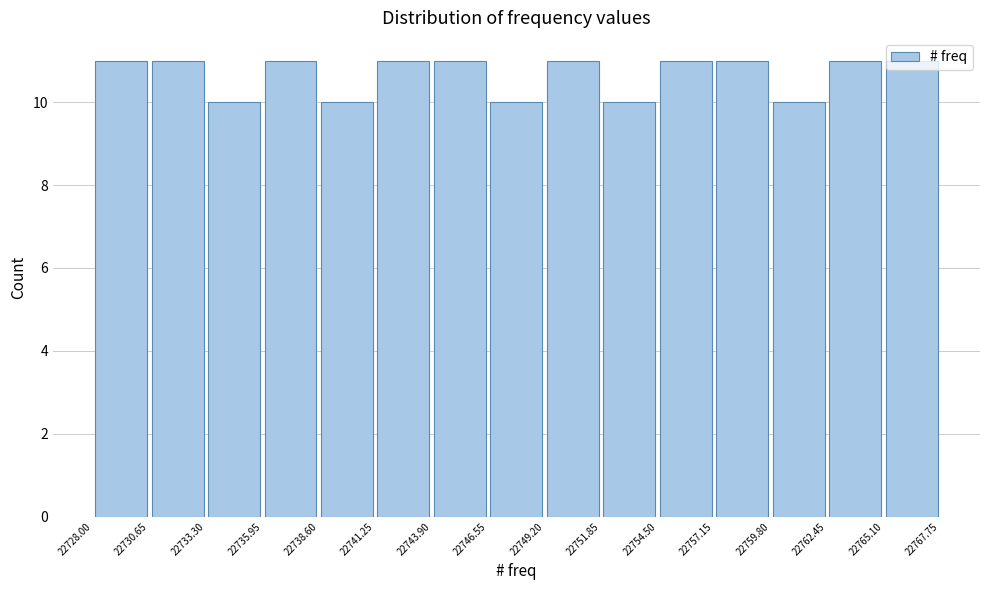

Reading left to right, transcribe this chart: for each bar, give the range it covers on the x-axis and its height. The values are not printed on the chart, so give them approximately, as read against the axis.

22728.00 to 22730.65: 11
22730.65 to 22733.30: 11
22733.30 to 22735.95: 10
22735.95 to 22738.60: 11
22738.60 to 22741.25: 10
22741.25 to 22743.90: 11
22743.90 to 22746.55: 11
22746.55 to 22749.20: 10
22749.20 to 22751.85: 11
22751.85 to 22754.50: 10
22754.50 to 22757.15: 11
22757.15 to 22759.80: 11
22759.80 to 22762.45: 10
22762.45 to 22765.10: 11
22765.10 to 22767.75: 11